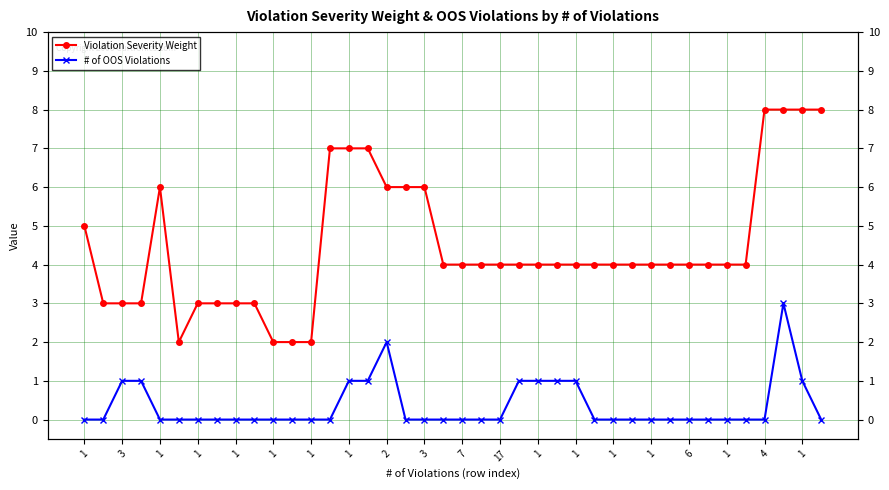

Which series has the largest range (max minus min)?

Violation Severity Weight